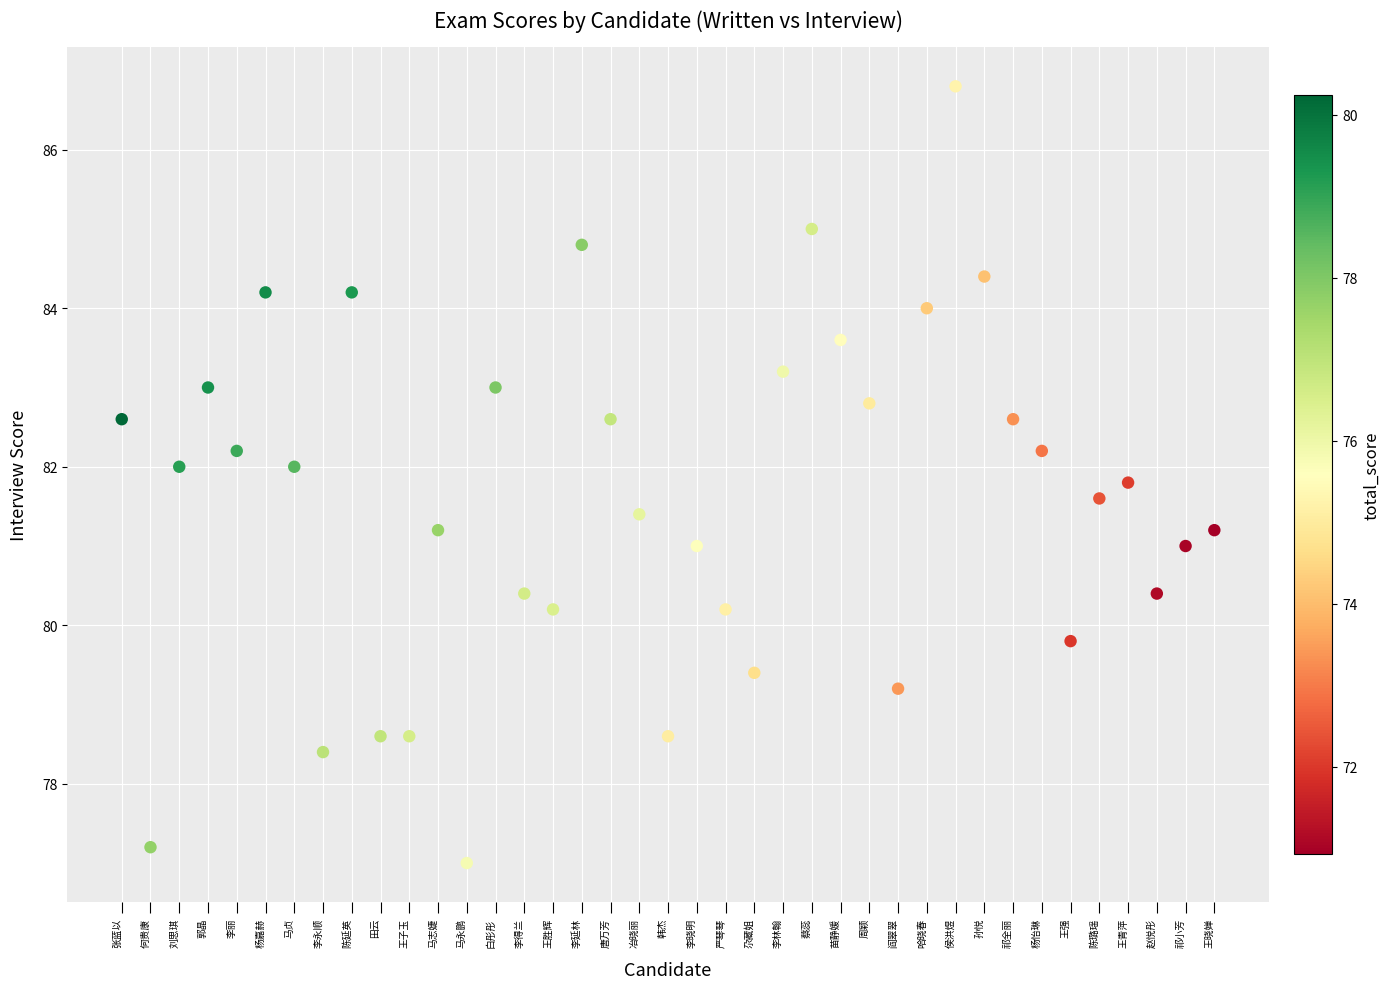

What is the range of Y values (max minus min)?

9.8